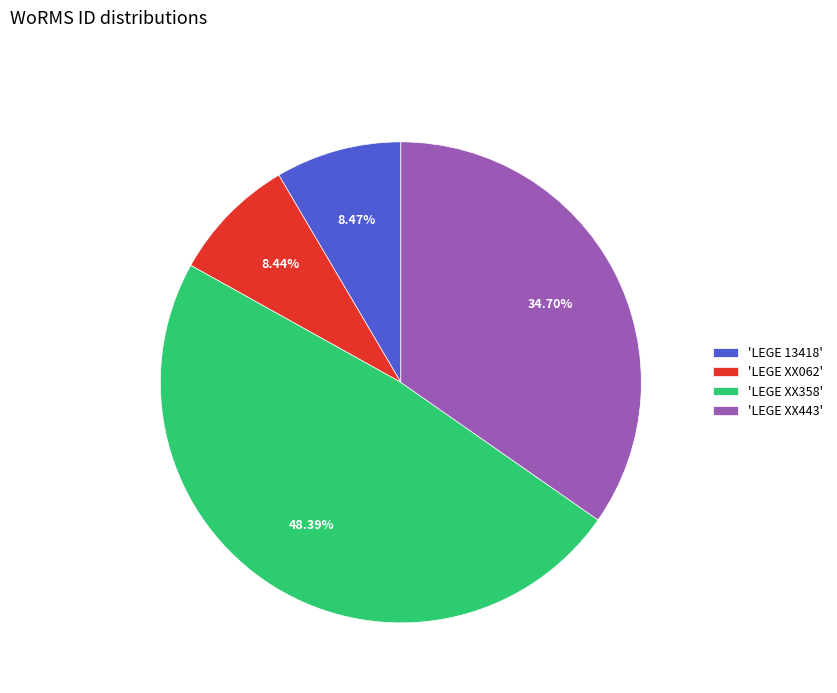

What is the ratio of the value at 'LEGE XX358' to the value at 'LEGE 13418'?

5.7